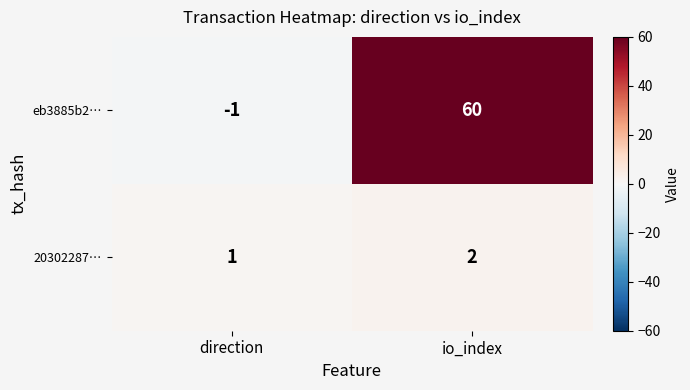

At which category is the sum across all series the highest?

io_index